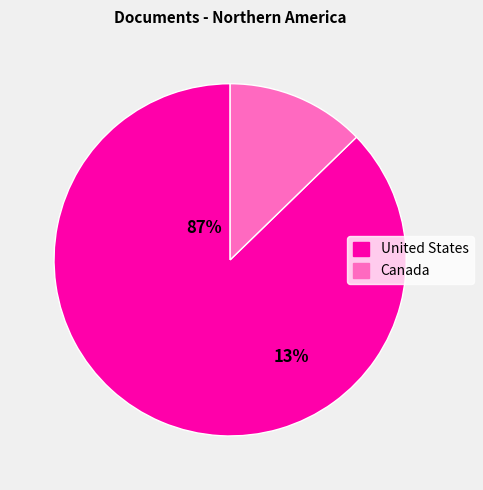

Is the sum of Canada and United States greater than half?

Yes